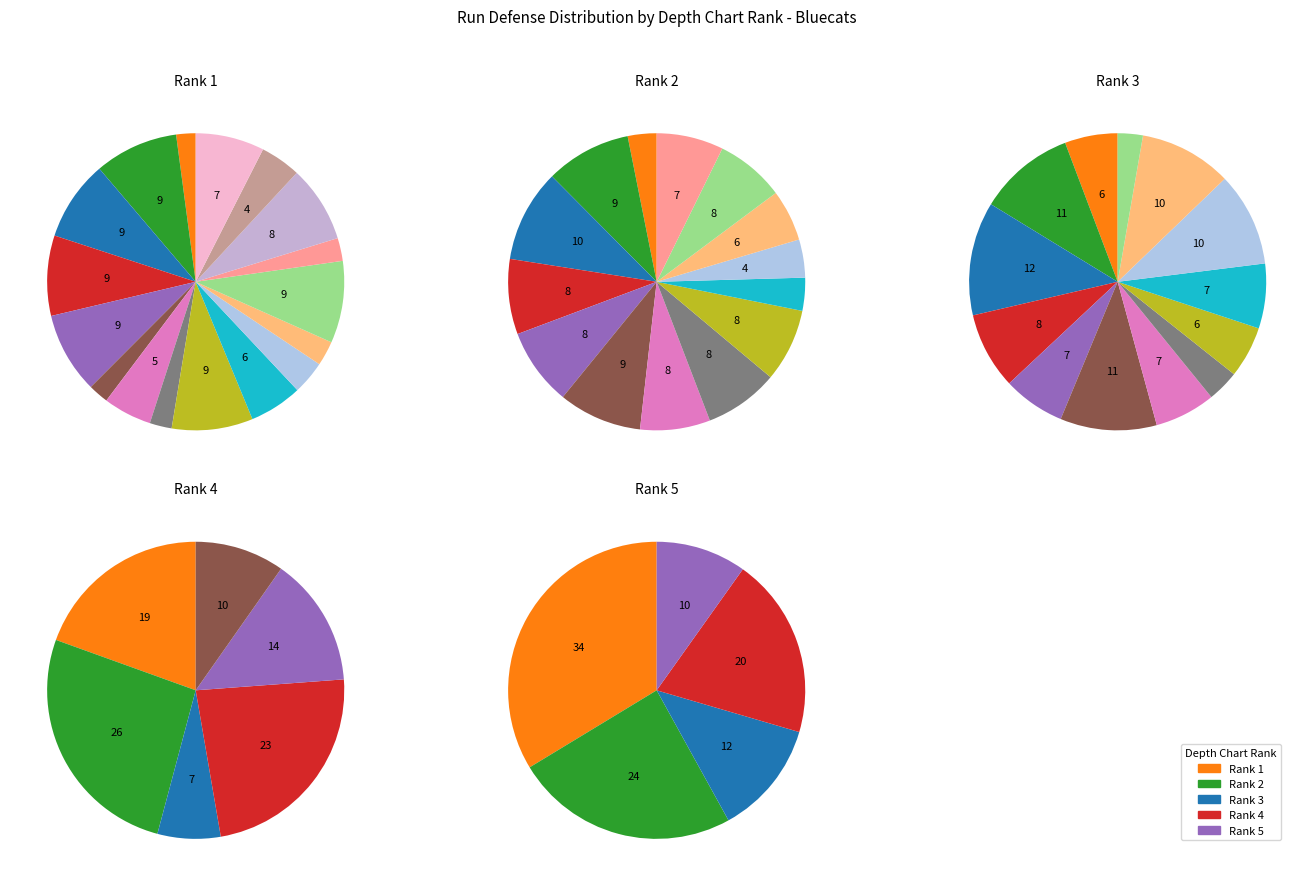

To the nearest percent, what is the average slice percentage?

7%